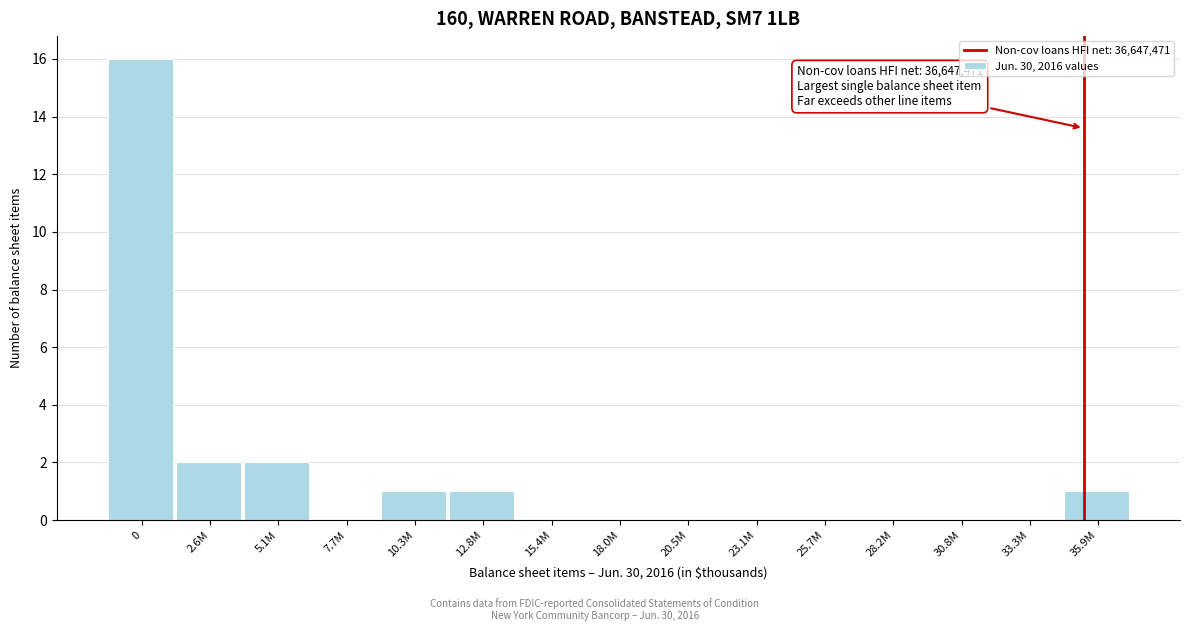

Reading right to left, extract all data points from this chart.

35.9M=1	33.3M=0	30.8M=0	28.2M=0	25.7M=0	23.1M=0	20.5M=0	18.0M=0	15.4M=0	12.8M=1	10.3M=1	7.7M=0	5.1M=2	2.6M=2	0=16